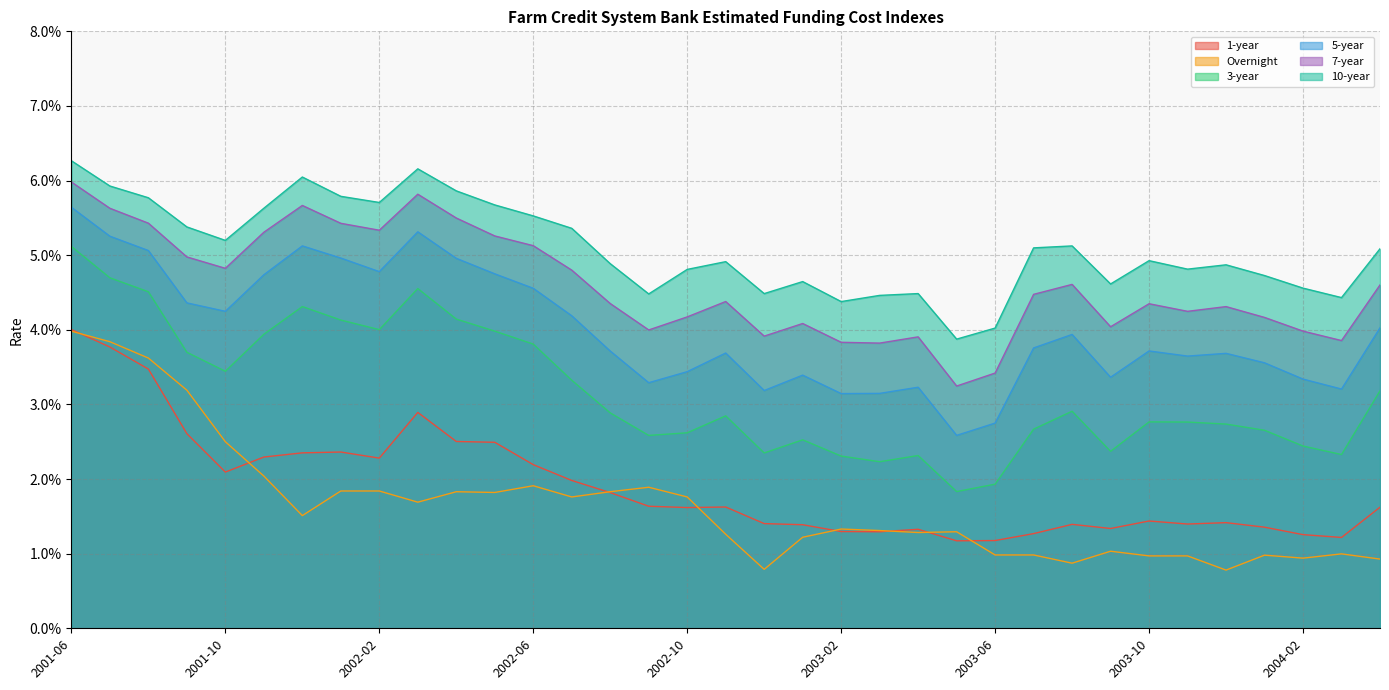

At which category is the sum across all series the highest?

2001-06